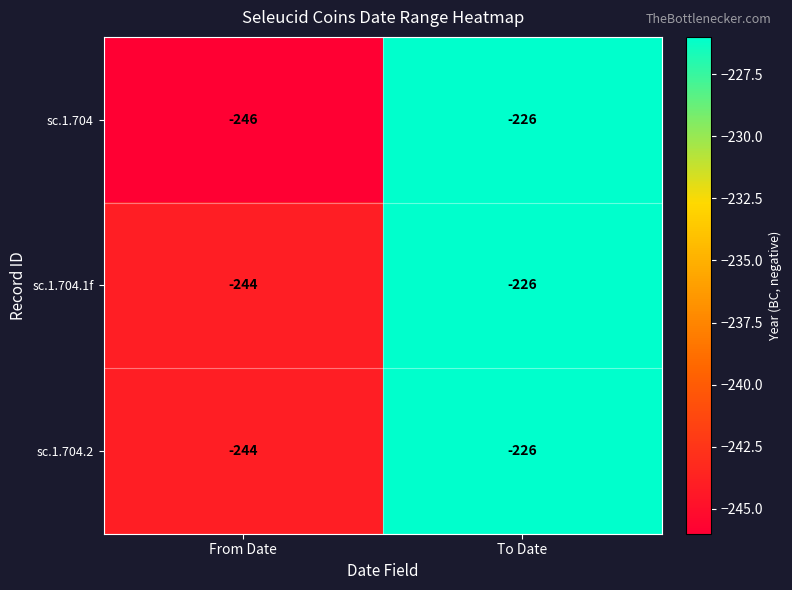

What is the greatest value displayed?

-226